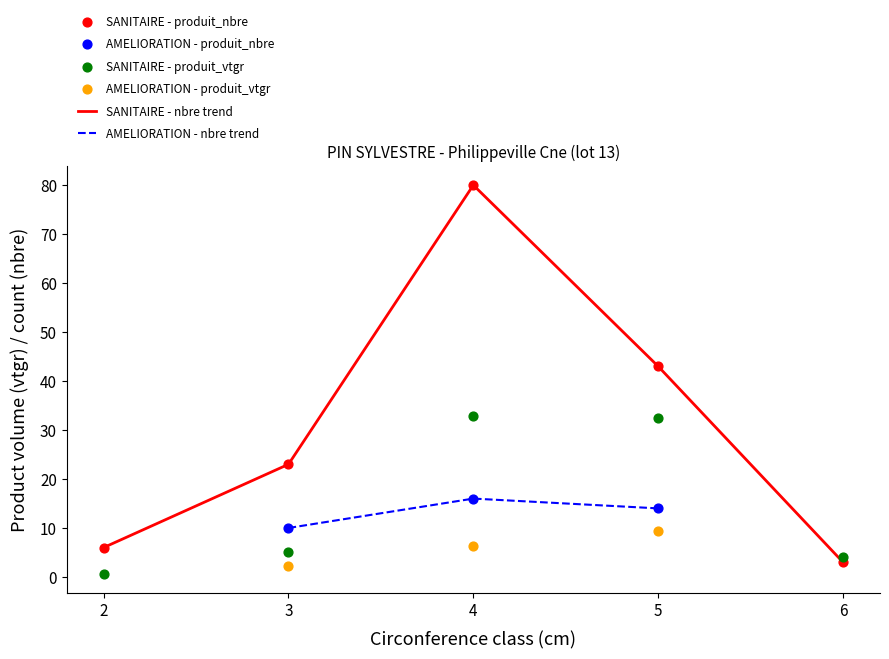

Which series contains the highest Y value?

produit_nbre